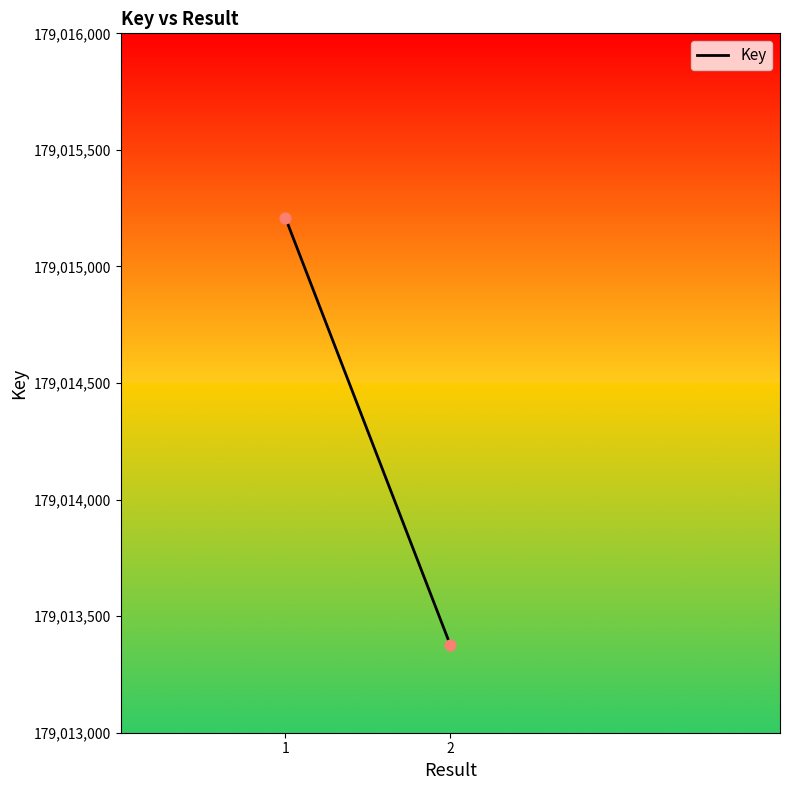

What is the average Y value?

179014292